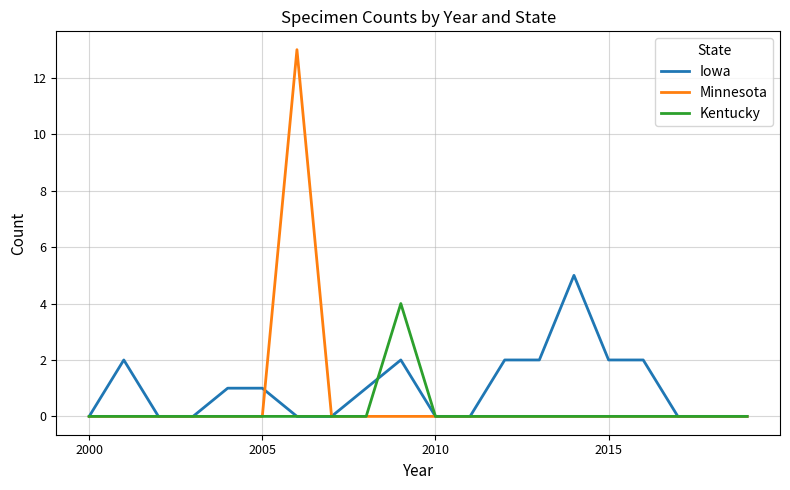

Which series has the widest spread of values?

Minnesota